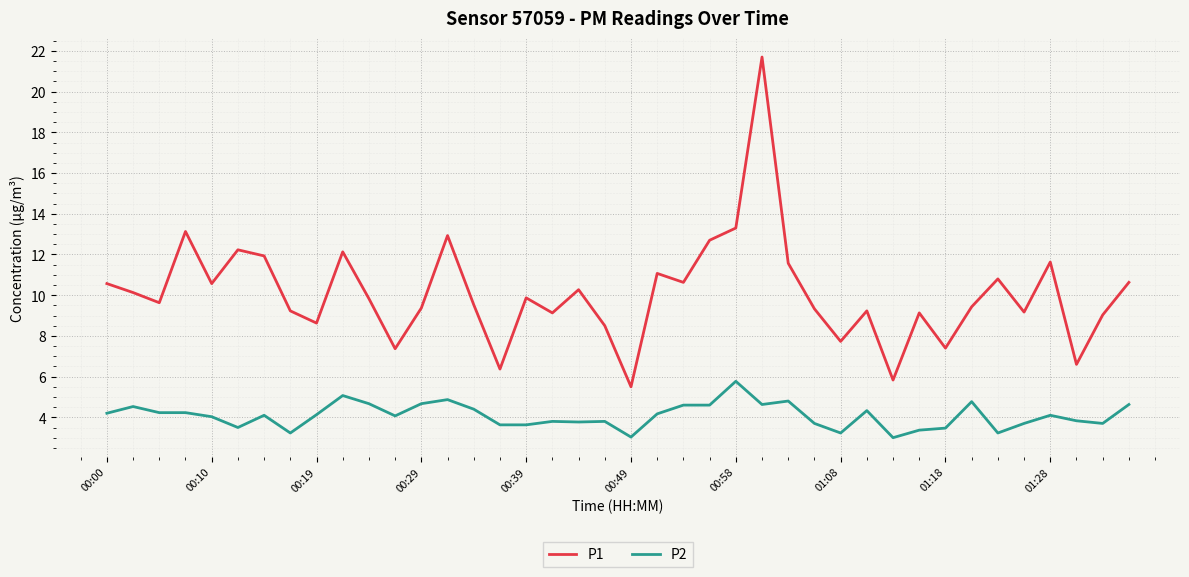

True or false: P2 and P1 intersect in this chart.

False